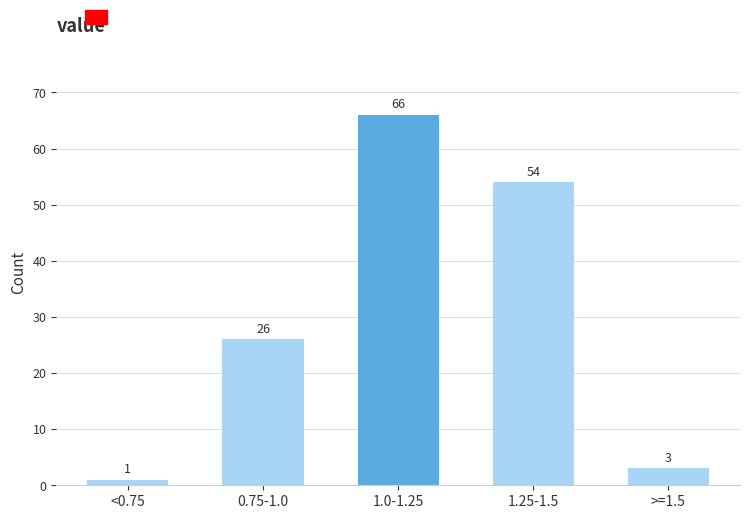

Reading right to left, what are all the values shown in this chart?

3	54	66	26	1